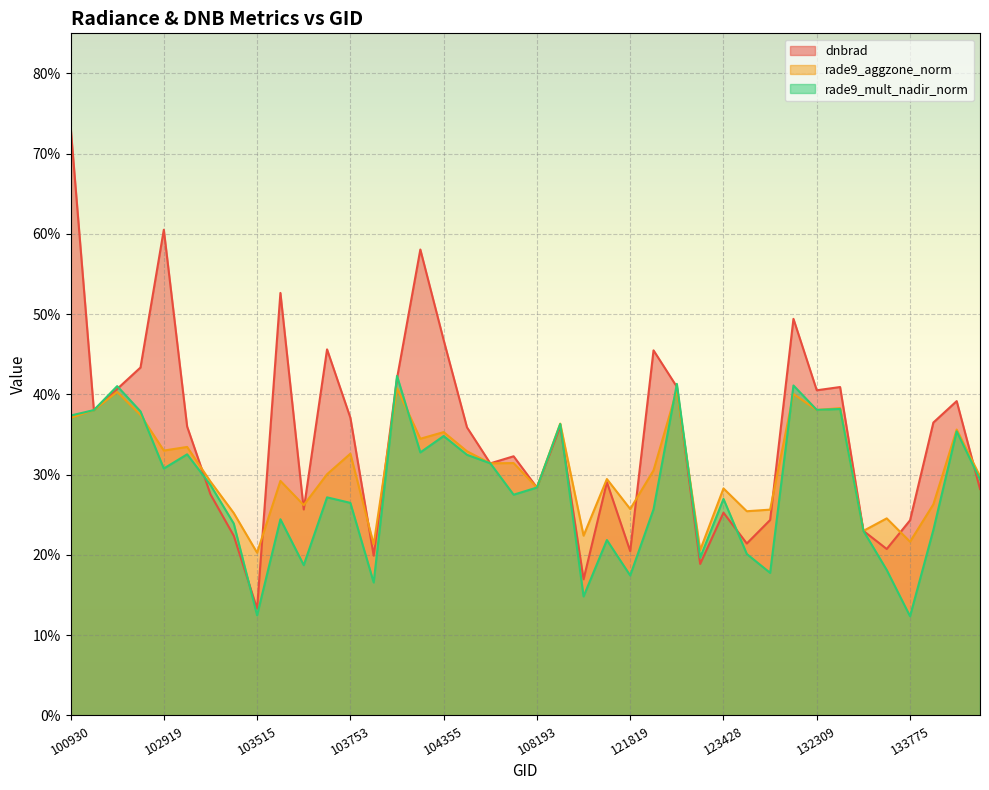

True or false: dnbrad has a value of 0.4 at 133958.

True